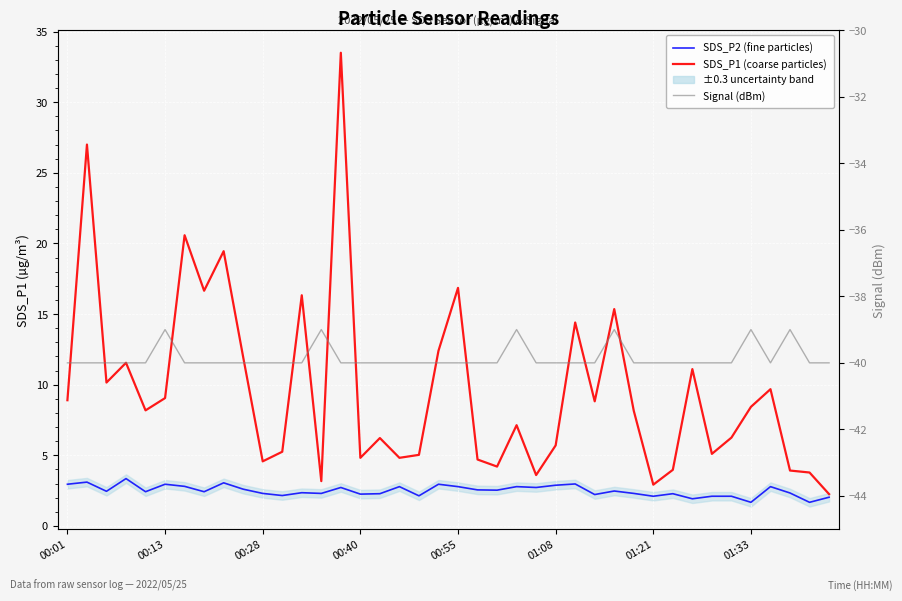

At how many categories does at least one series exceed 19?

4